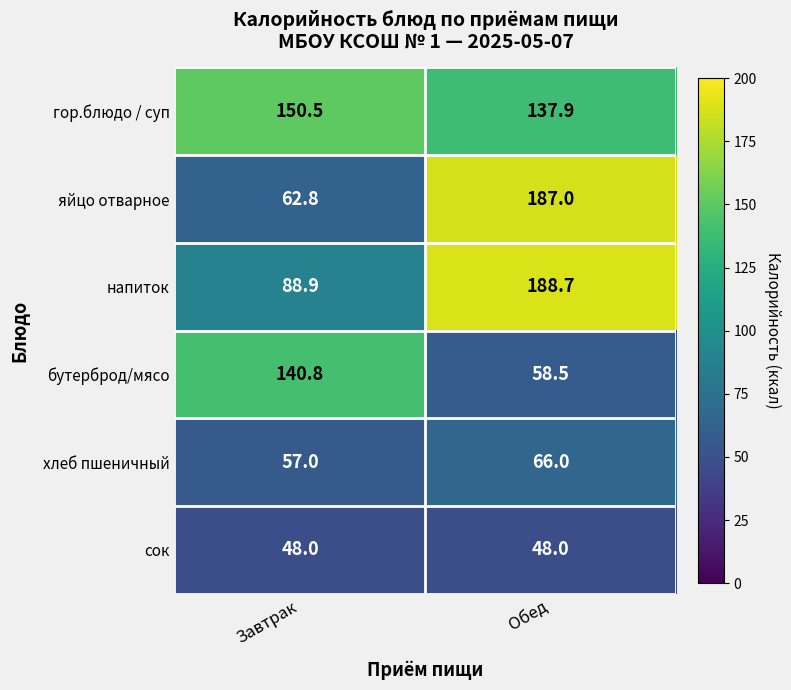

What is the difference between the highest and lowest values at Завтрак?

102.5